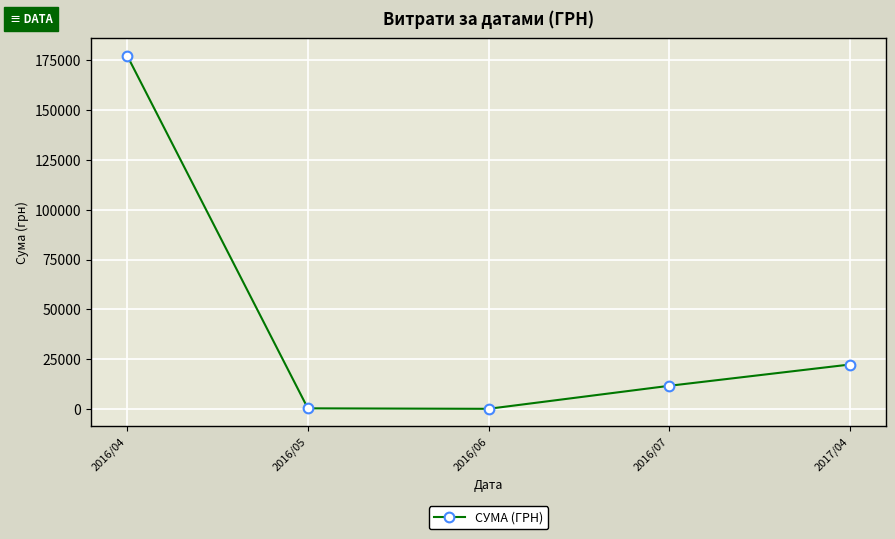

What is the label of the 3rd point from the left?

2016/06